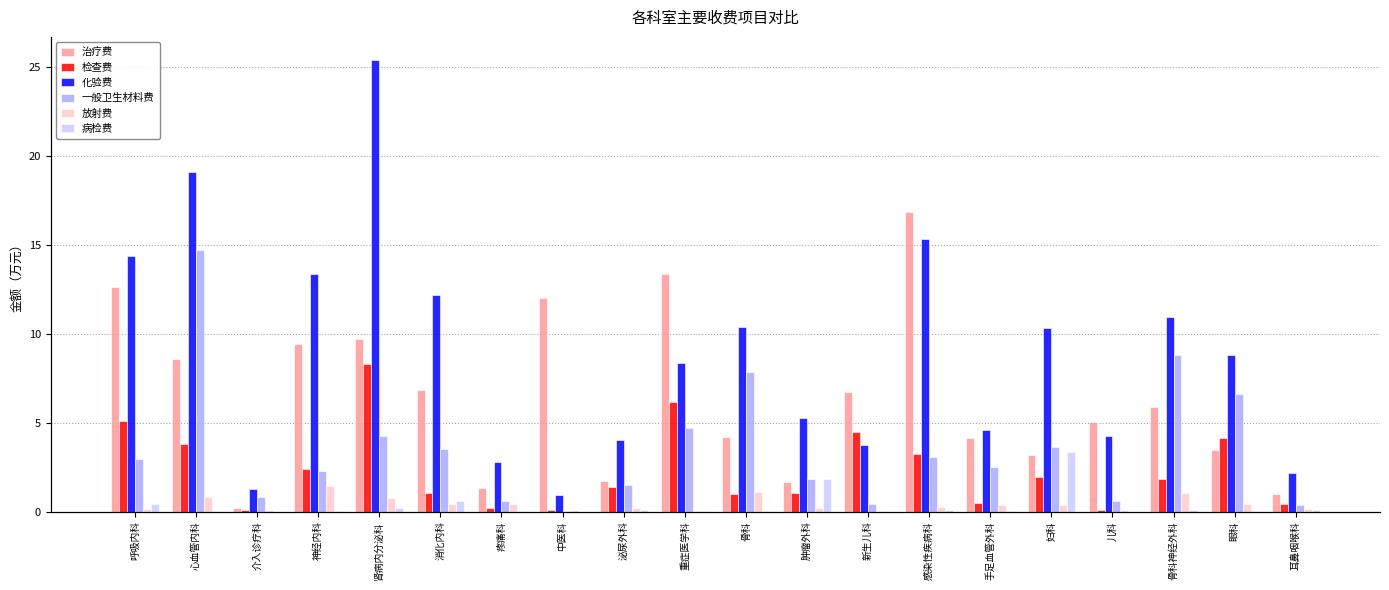

Reading right to left, extract all data points from this chart.

治疗费: 1.0	3.5	5.9	5.0	3.2	4.1	16.8	6.7	1.7	4.2	13.3	1.7	12.0	1.4	6.9	9.7	9.4	0.2	8.6	12.6
检查费: 0.4	4.1	1.8	0.1	1.9	0.5	3.3	4.5	1.1	1.0	6.1	1.4	0.1	0.2	1.0	8.3	2.4	0.1	3.8	5.1
化验费: 2.2	8.8	10.9	4.3	10.3	4.6	15.3	3.8	5.2	10.4	8.4	4.1	0.9	2.8	12.2	25.4	13.4	1.3	19.1	14.4
一般卫生材料费: 0.4	6.6	8.8	0.6	3.6	2.5	3.1	0.5	1.8	7.8	4.7	1.5	0.0	0.6	3.6	4.2	2.3	0.8	14.7	3.0
放射费: 0.1	0.4	1.0	0.1	0.4	0.4	0.3	0.1	0.2	1.1	0.0	0.2	0.1	0.4	0.5	0.8	1.5	0.1	0.8	0.2
病检费: 0.1	0.0	0.1	0.0	3.3	0.0	0.1	0.0	1.9	0.0	0.0	0.1	0.0	0.1	0.6	0.2	0.0	0.0	0.0	0.4